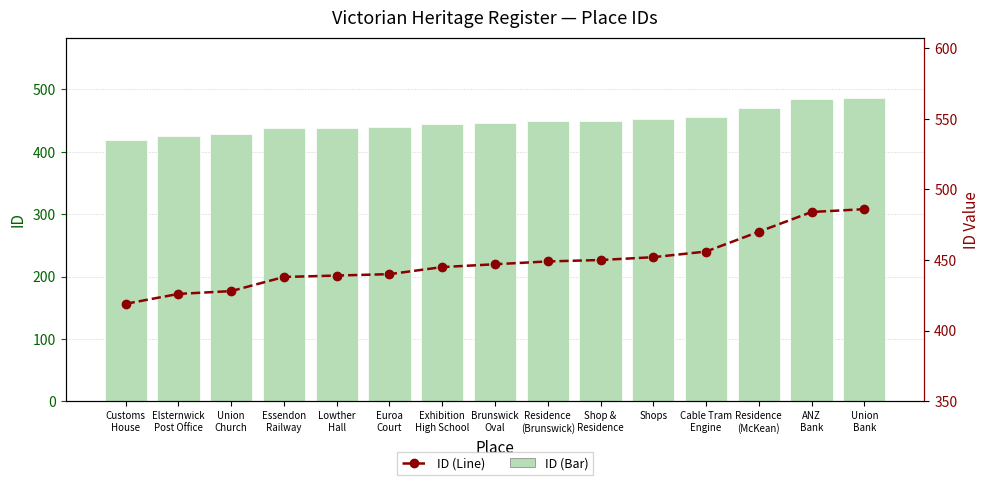

Reading left to right, list all the values displayed in this chart.

ID (Bar): 419	426	428	438	439	440	445	447	449	450	452	456	470	484	486
ID (Line): 419	426	428	438	439	440	445	447	449	450	452	456	470	484	486